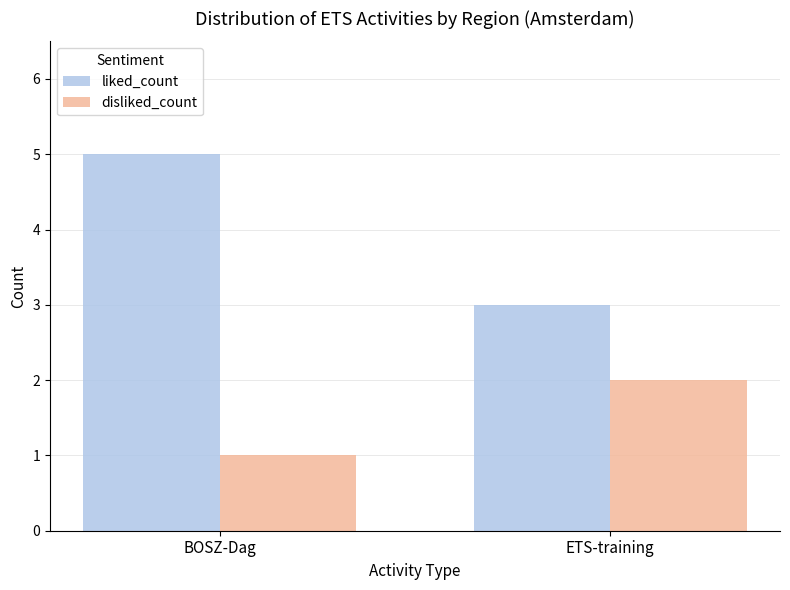

Count the number of categories in the chart.

2